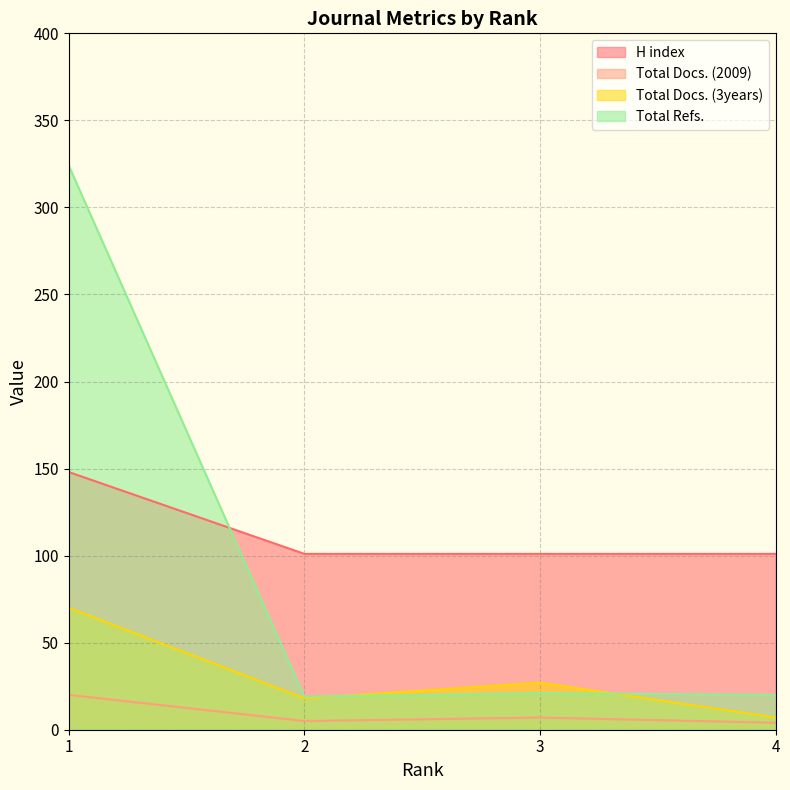

Reading left to right, transcribe all the data shown in this chart.

H index: 1=148	2=101	3=101	4=101
Total Docs. (2009): 1=20	2=5	3=7	4=4
Total Docs. (3years): 1=70	2=18	3=27	4=7
Total Refs.: 1=324	2=19	3=21	4=20